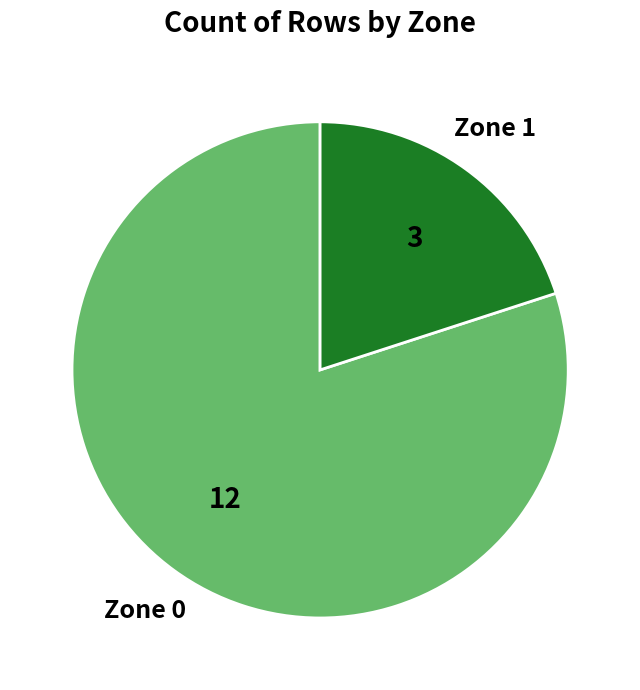

Is there a majority slice in this chart?

Yes